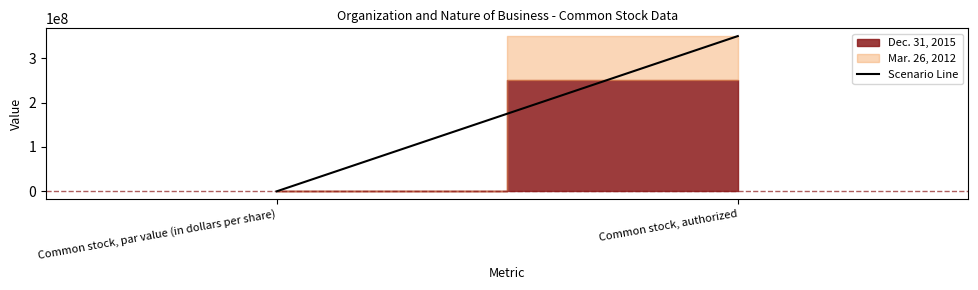

Does the chart display data point markers on the line(s)?

No